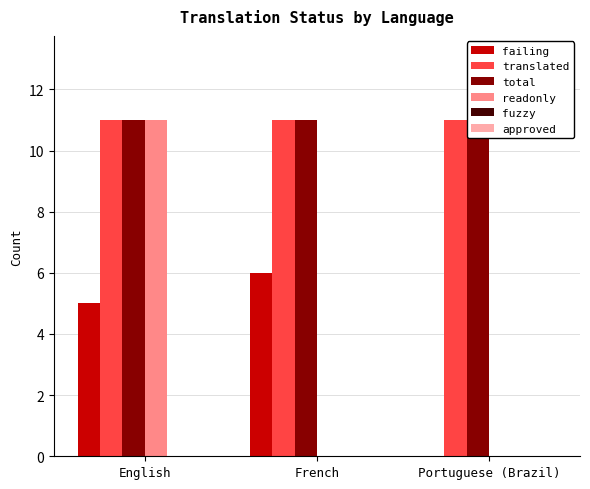

What is the sum of all readonly values?

11